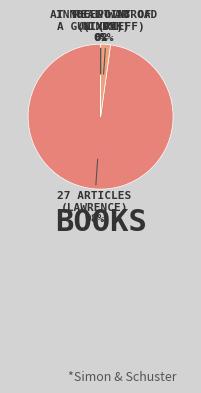

Rank the categories by value from highest to lowest.

27 Articles (Lawrence), Innocent Abroad (Indyk), At the Point of a Gun (Rieff), Real War (Nixon)